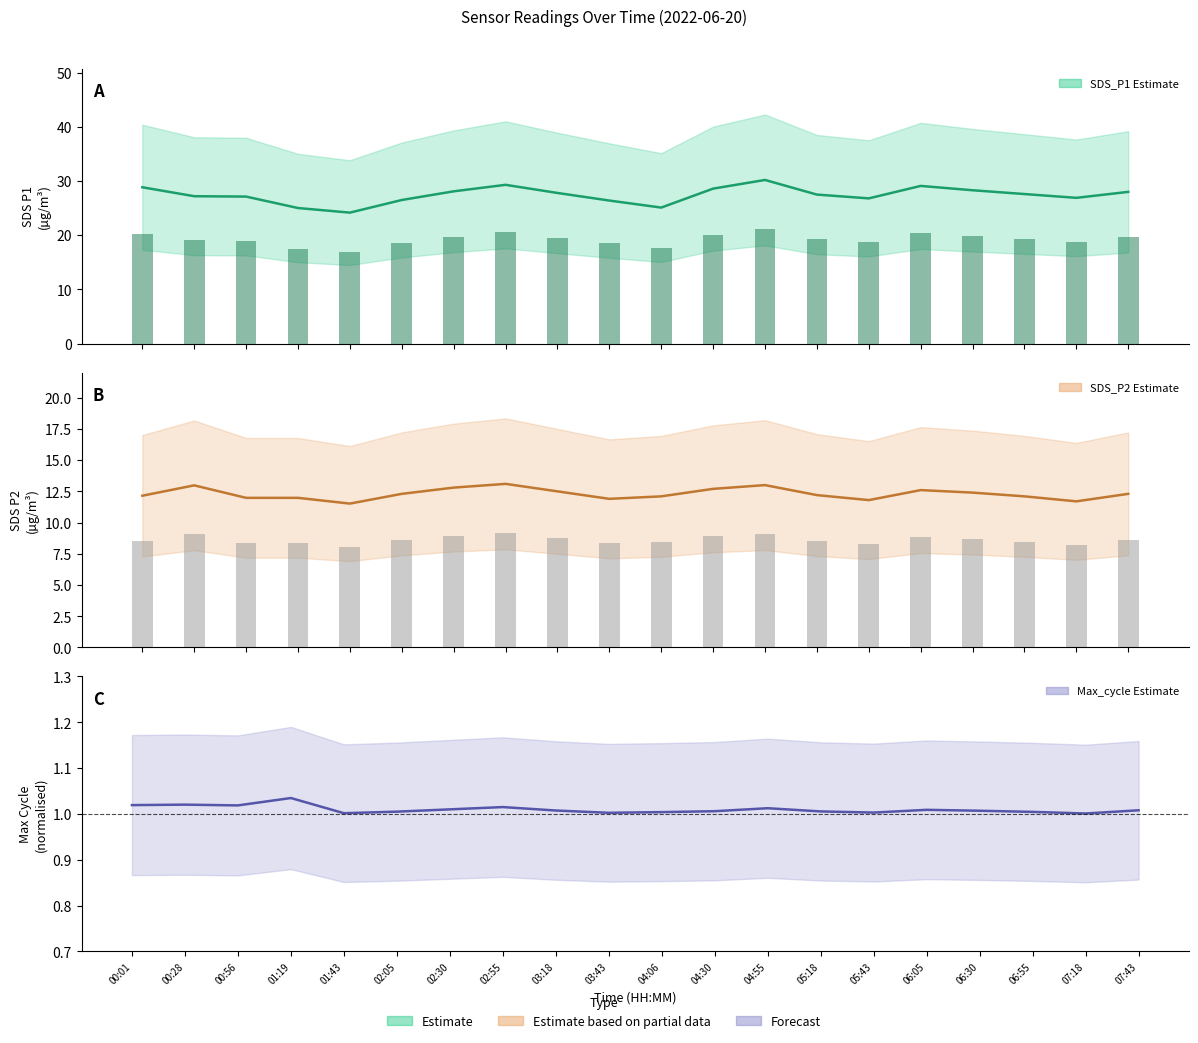

The Max_cycle series shows 1.4 at 02:30. True or false?

False